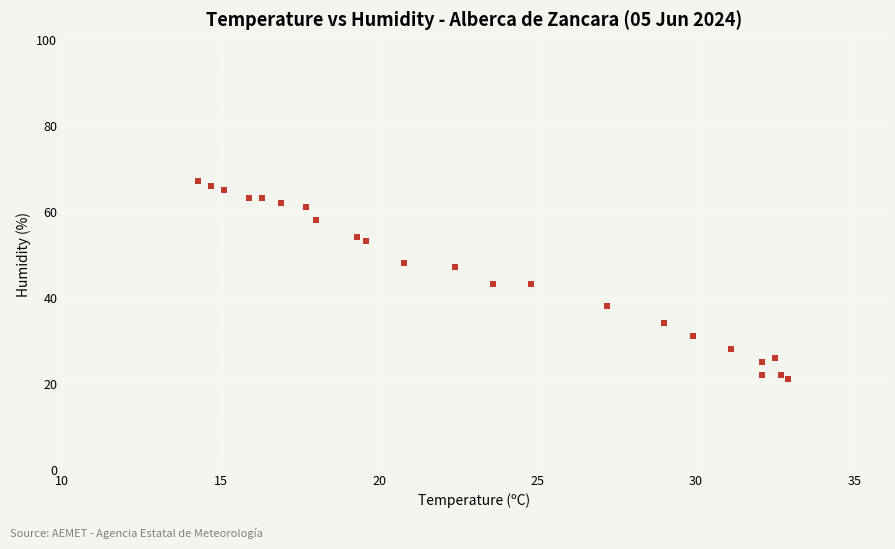

What is the range of Y values (max minus min)?

46